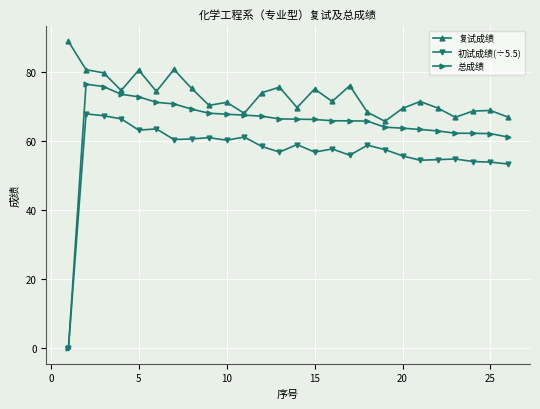

True or false: 初试成绩(÷5.5) and 复试成绩 cross at least once.

False